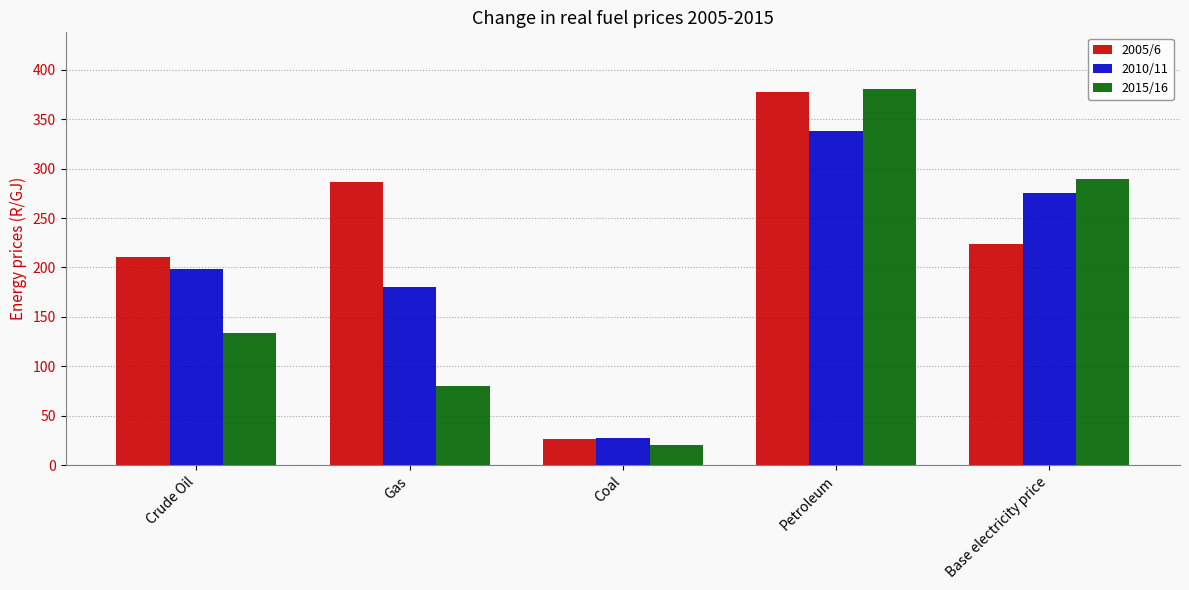

How many values in the 2010/11 series are below 198?

2